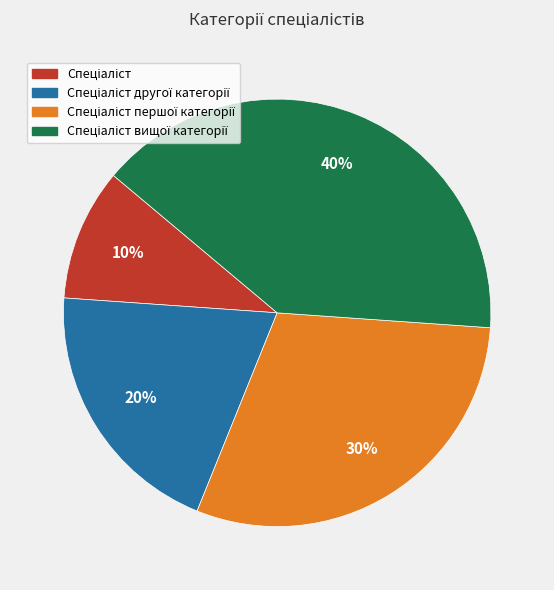

Is there a majority slice in this chart?

No